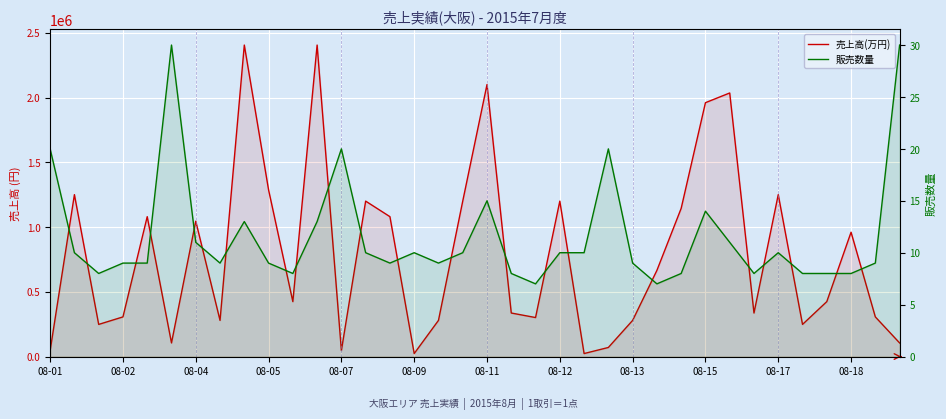

Which series has the largest range (max minus min)?

売上高(万円)